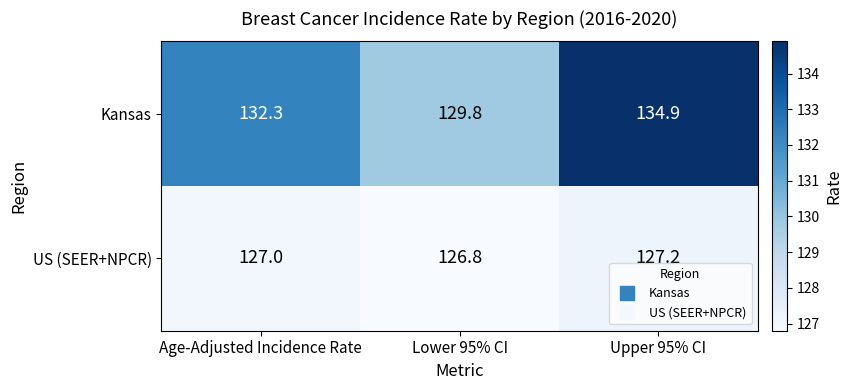

Where is Kansas nearest to the value 132?

Age-Adjusted Incidence Rate